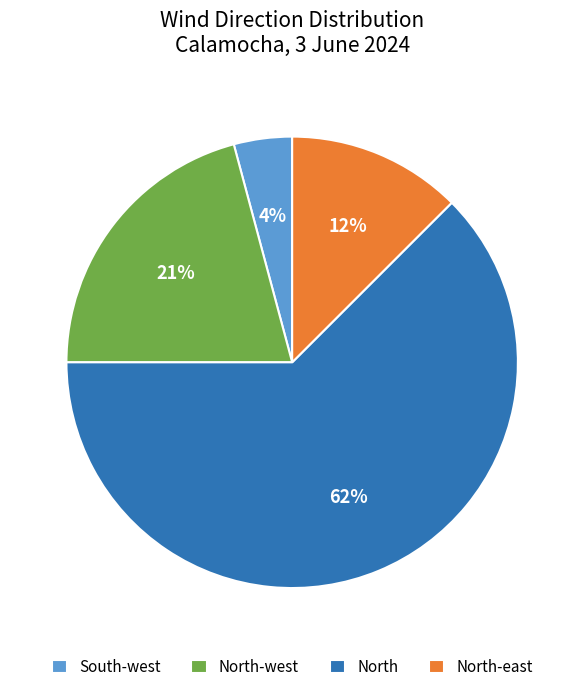

The North-west slice represents 29% of the pie. True or false?

False